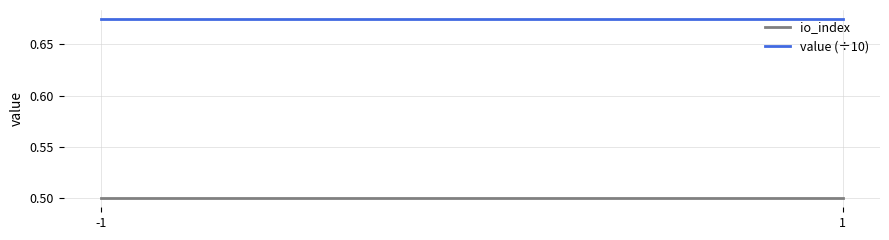

At which category does the chart reach its minimum across all series?

-1